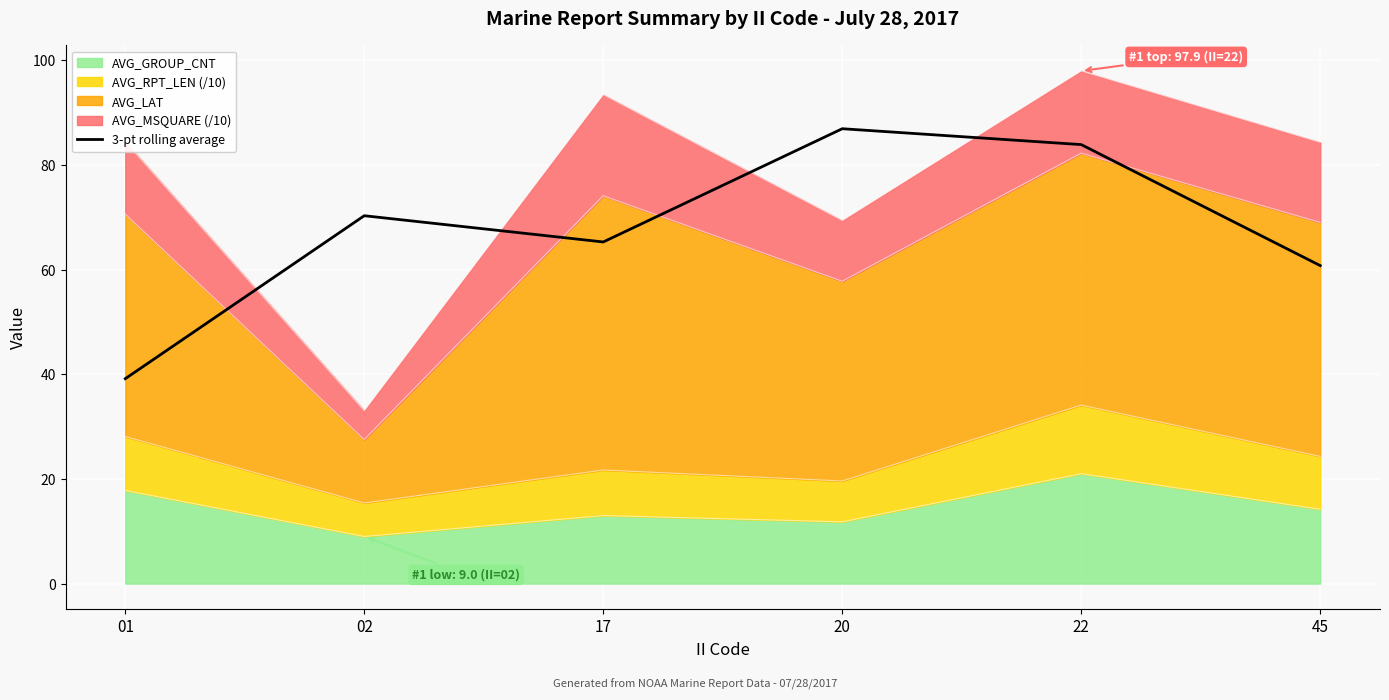

Reading left to right, transcribe all the data shown in this chart.

01=39.1	02=70.3	17=65.3	20=86.9	22=83.9	45=60.7